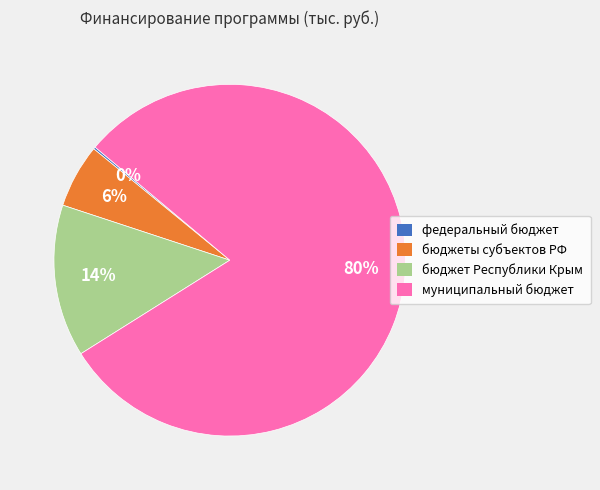

Which slice is the largest?

муниципальный бюджет